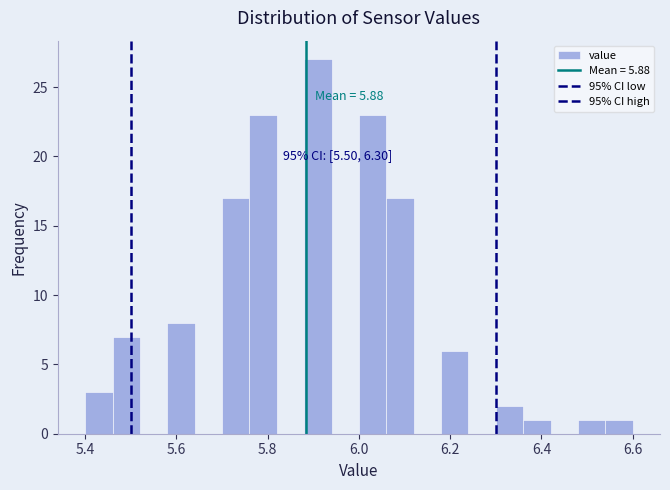

Around what value on the x-axis is the tallest bar? Give the approximate position of its centre, as read against the axis.

5.92